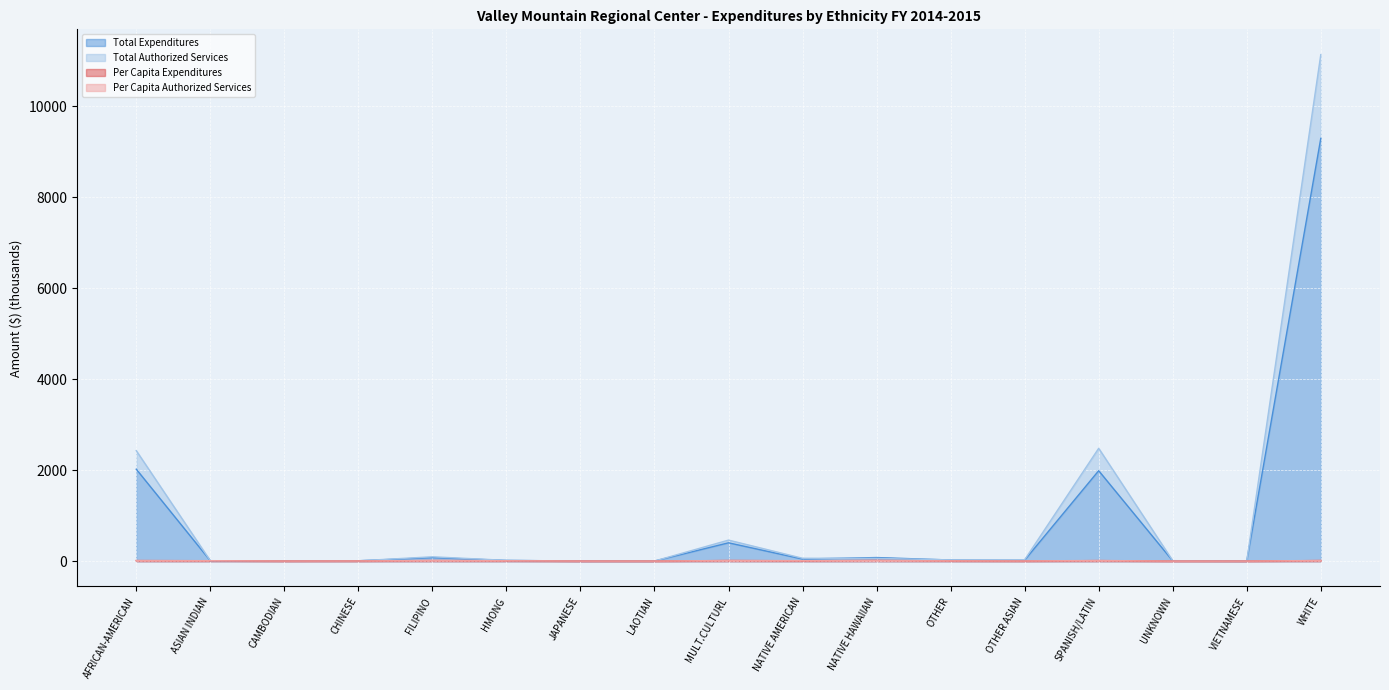

Which category has the lowest value in the Total Expenditures series?

VIETNAMESE